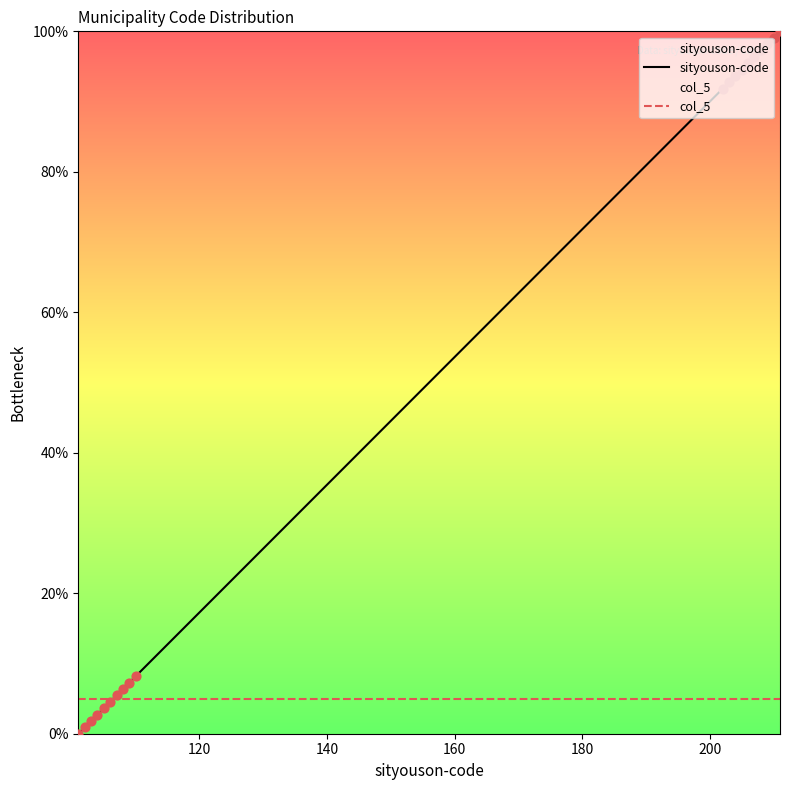

Rank the series by their average value, from lowest to highest.

col_5, sityouson-code